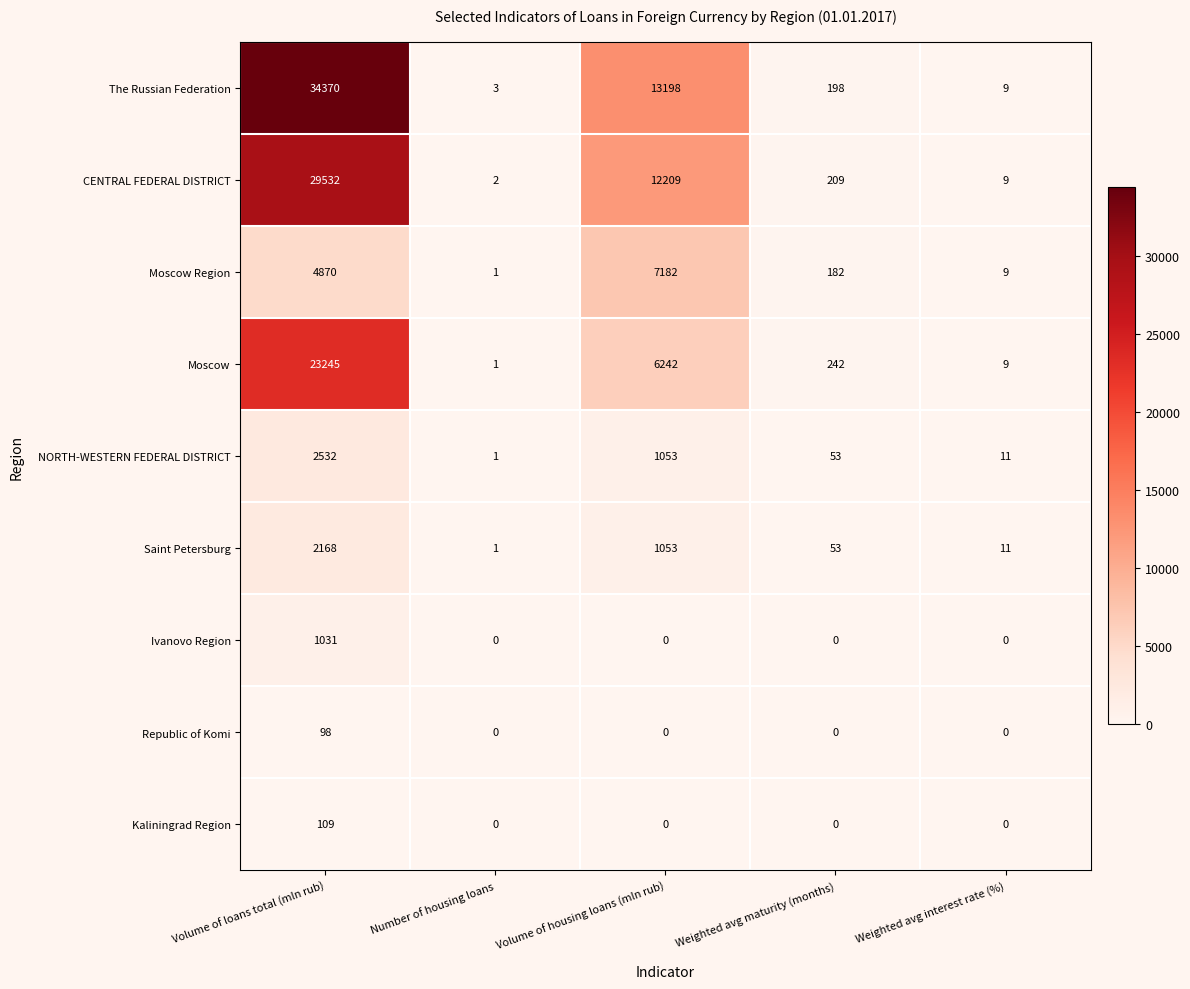

What is the difference between the maximum and minimum values in the Moscow Region series?

7181